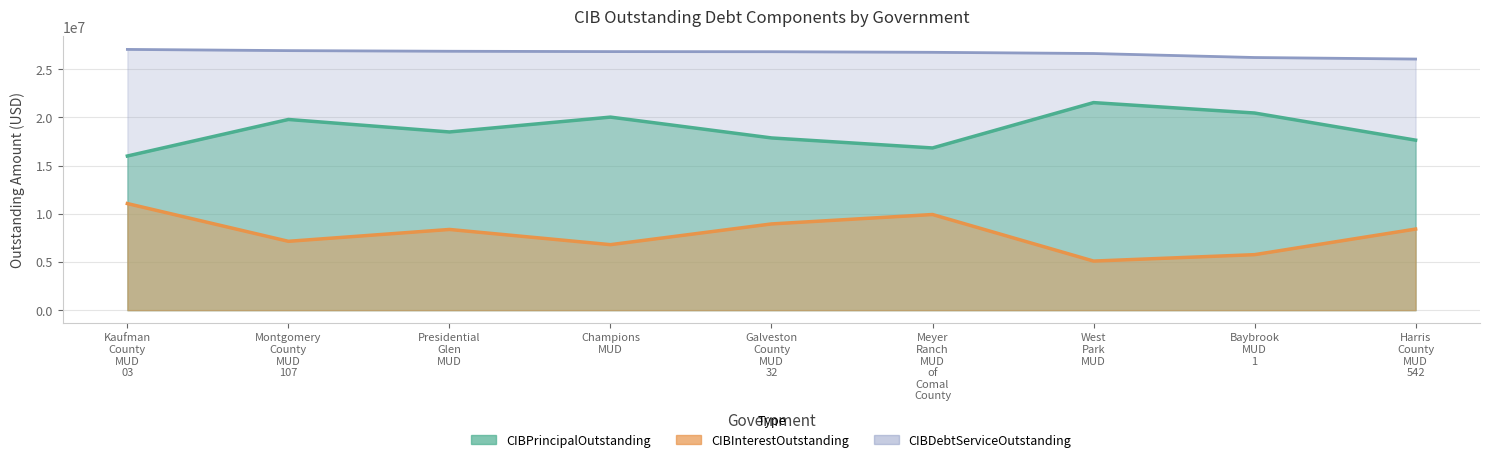

What is the sum of all CIBInterestOutstanding values?

71489564.2